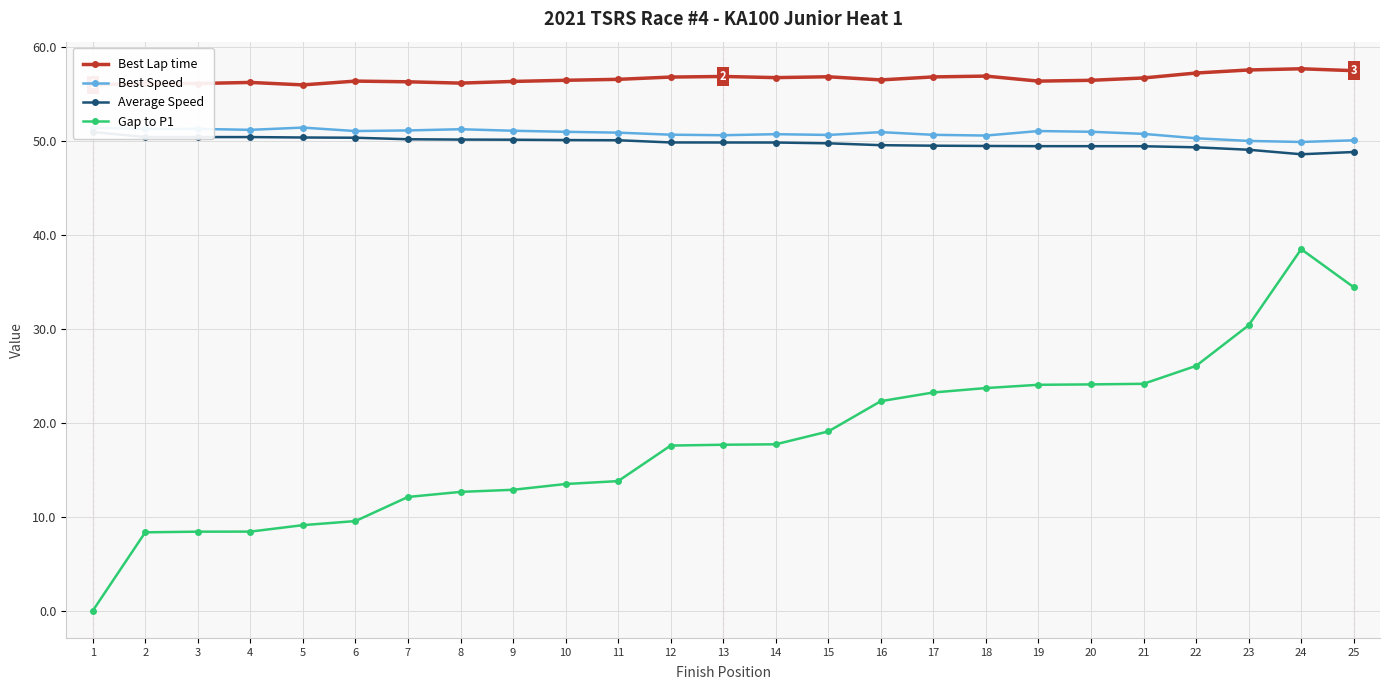

What is the difference between the Gap to P1 values at 3 and 12?

9.2